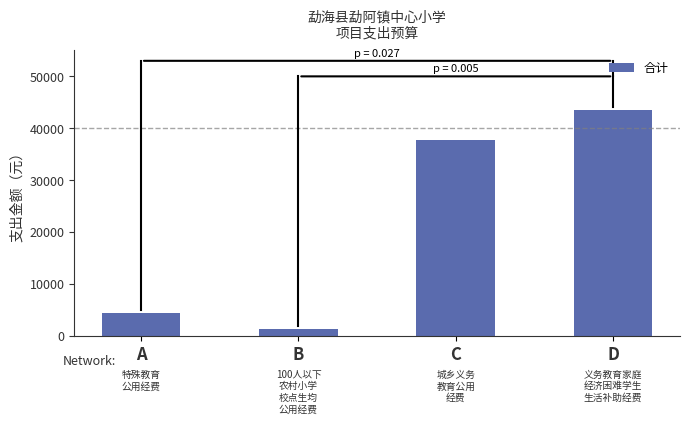

Reading left to right, what are all the values shown in this chart?

4374.0	1298.7	37740.6	43571.0